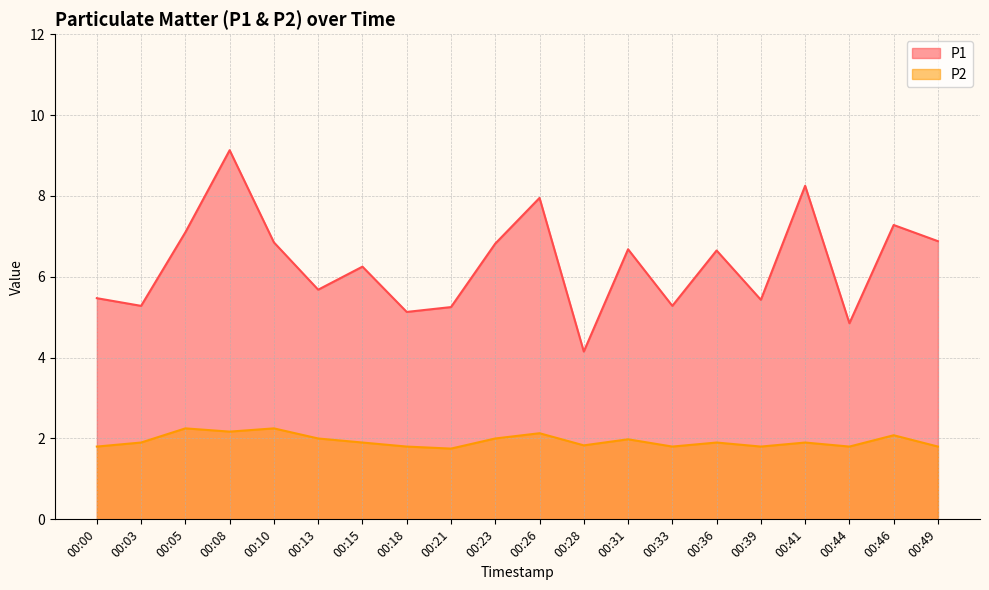

Does the chart have visible grid lines?

Yes